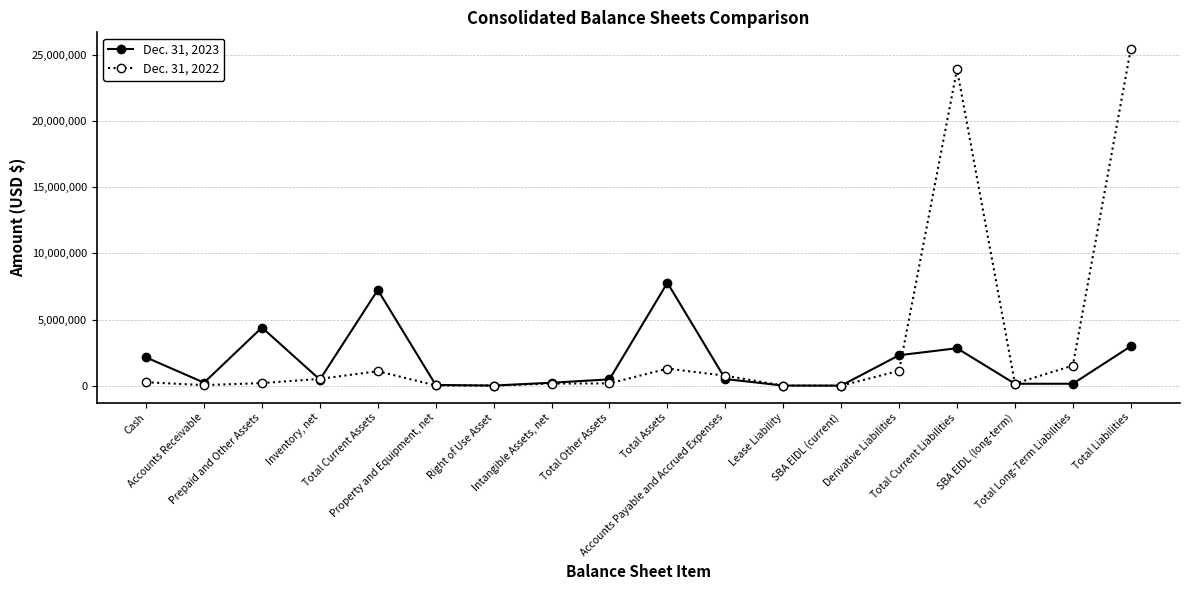

What is the difference between the highest and lowest values at Total Assets?

6486565